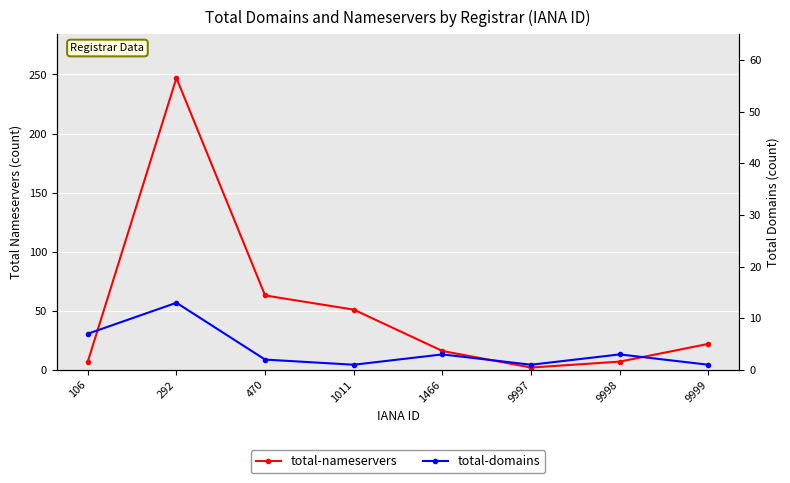

Is the value of total-nameservers at 106 greater than the value of total-domains at 292?

No